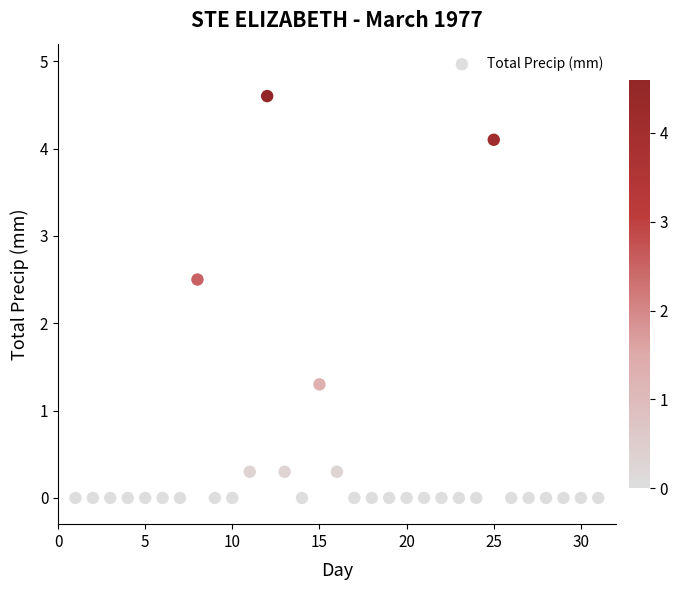

What is the range of X values (max minus min)?

30.0